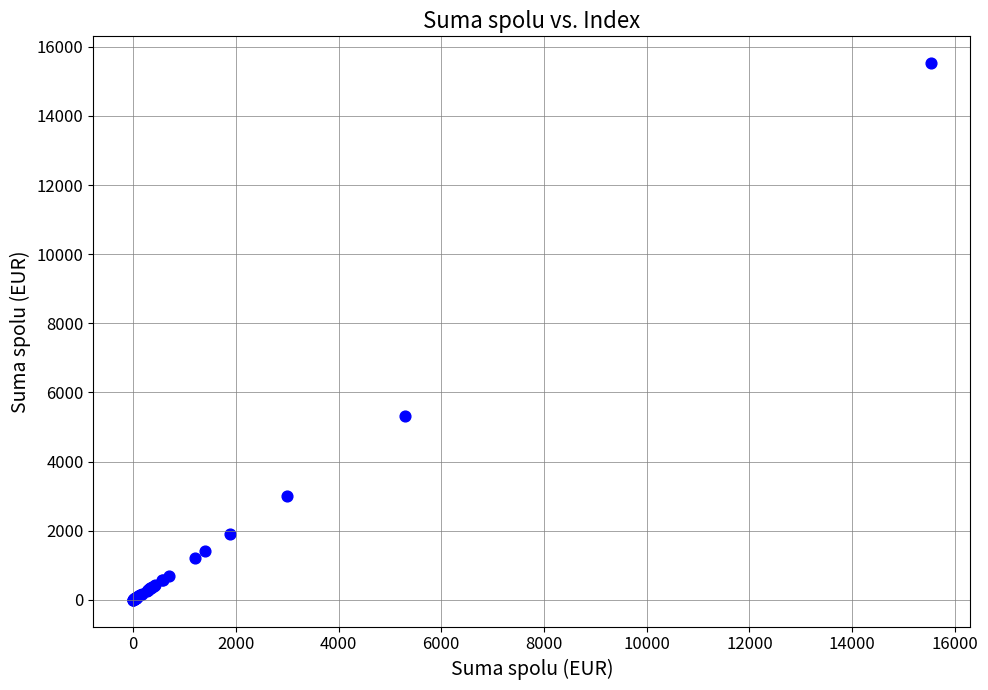

What Y value in the scatter plot is closest to 7764?

5303.6